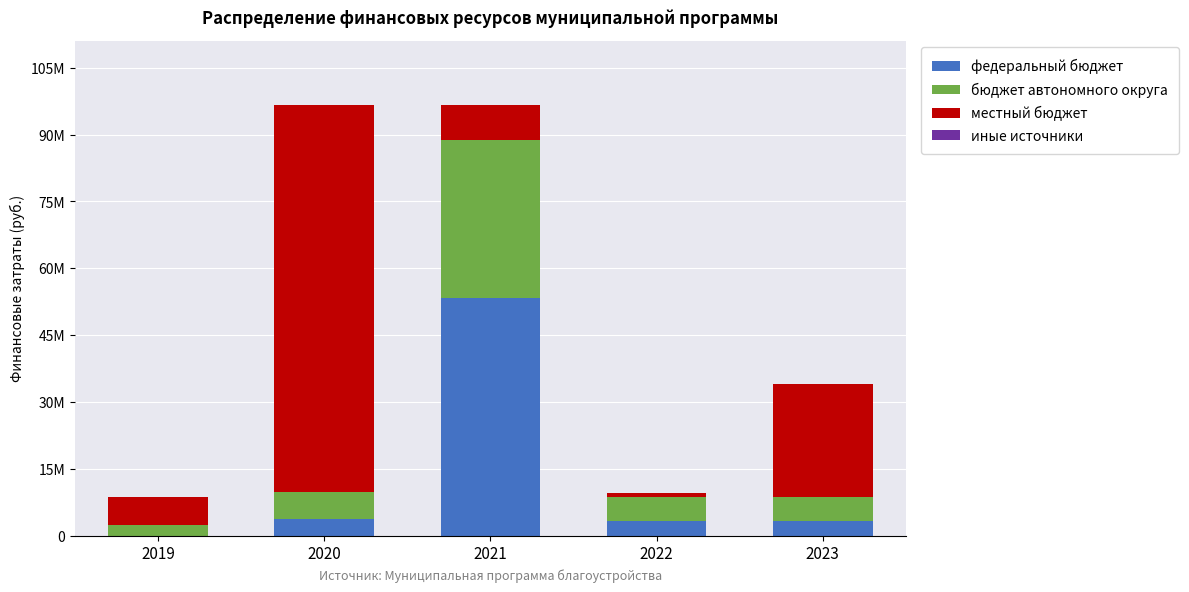

The бюджет автономного округа series shows 5245000.0 at 2023. True or false?

True